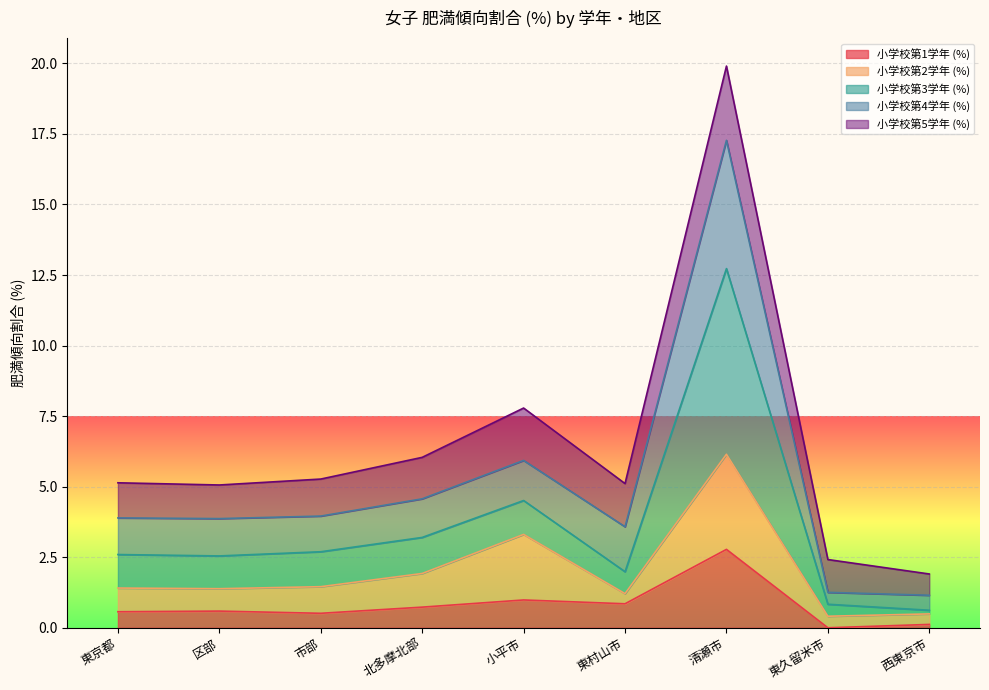

At which category is the sum across all series the highest?

清瀬市